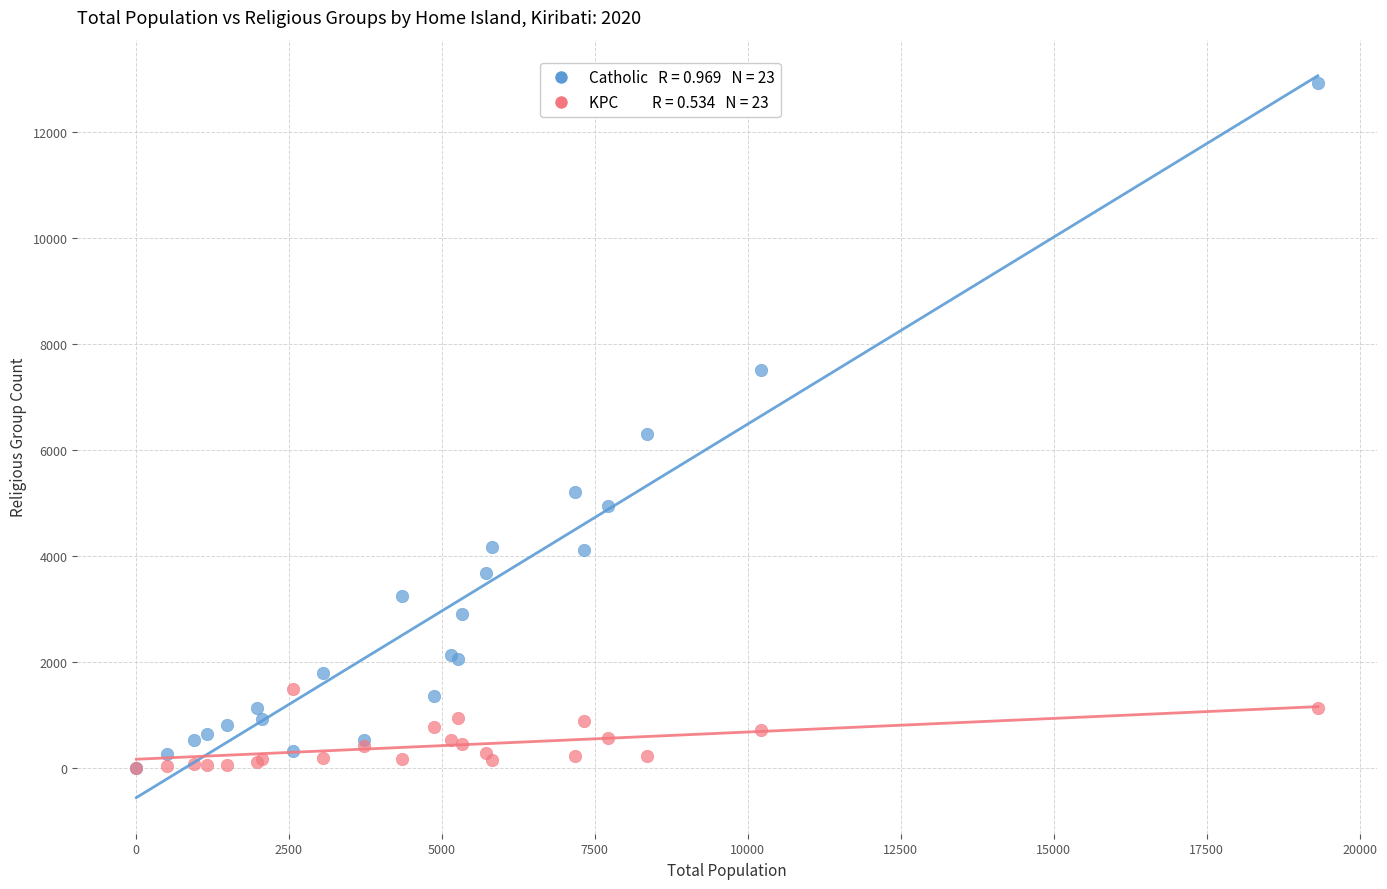

Across all series, what Y value is closest to 6470?

6301